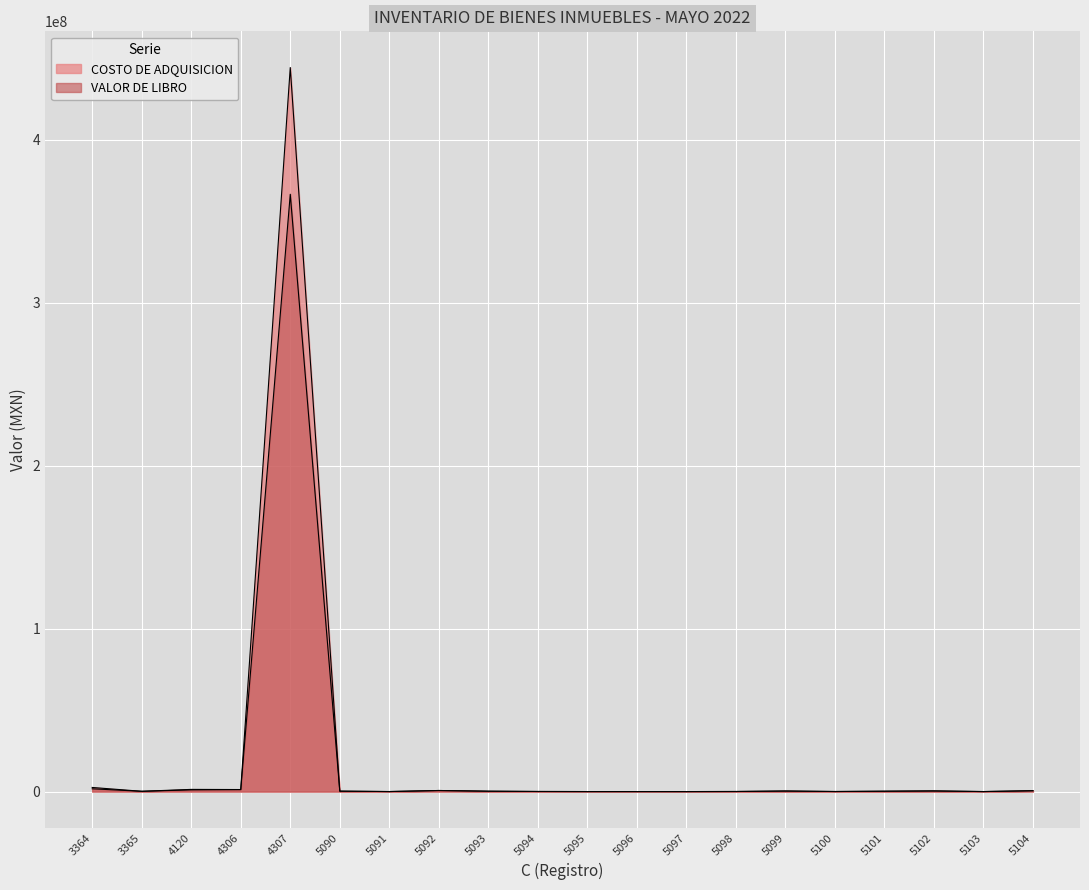

At 5096, list the series in order from smallest to largest.

VALOR DE LIBRO, COSTO DE ADQUISICION